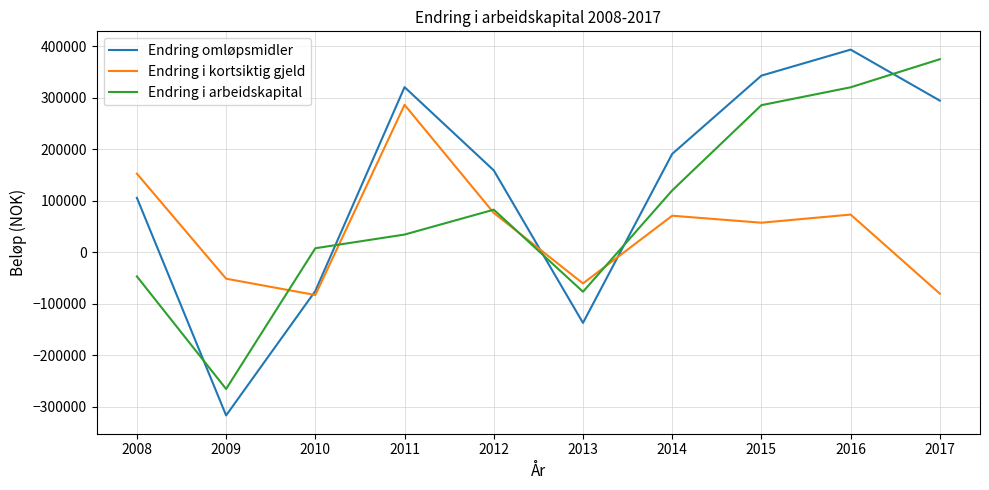

Does the chart have visible grid lines?

Yes